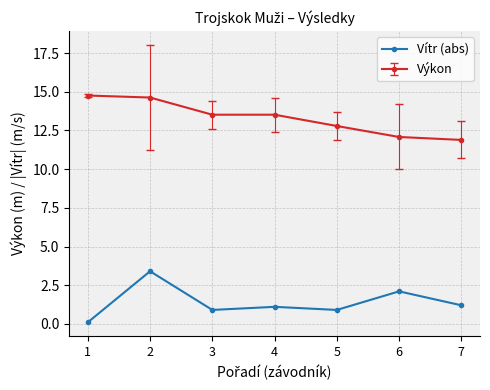

What is the greatest value displayed?

14.8